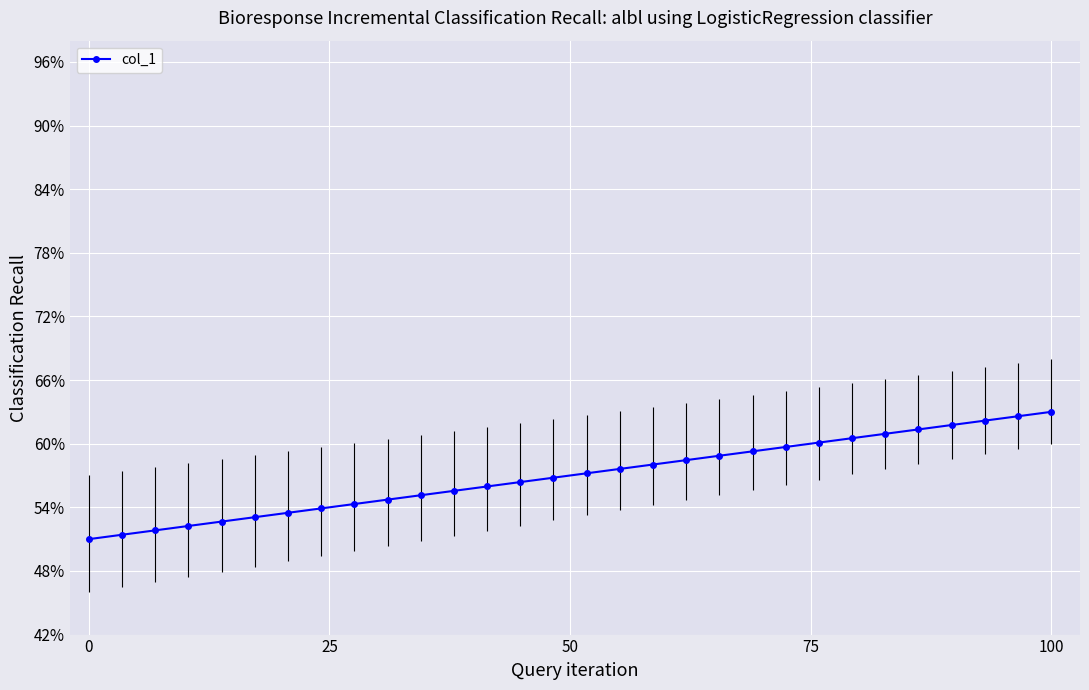

Is this an area chart (filled region under the line)?

No